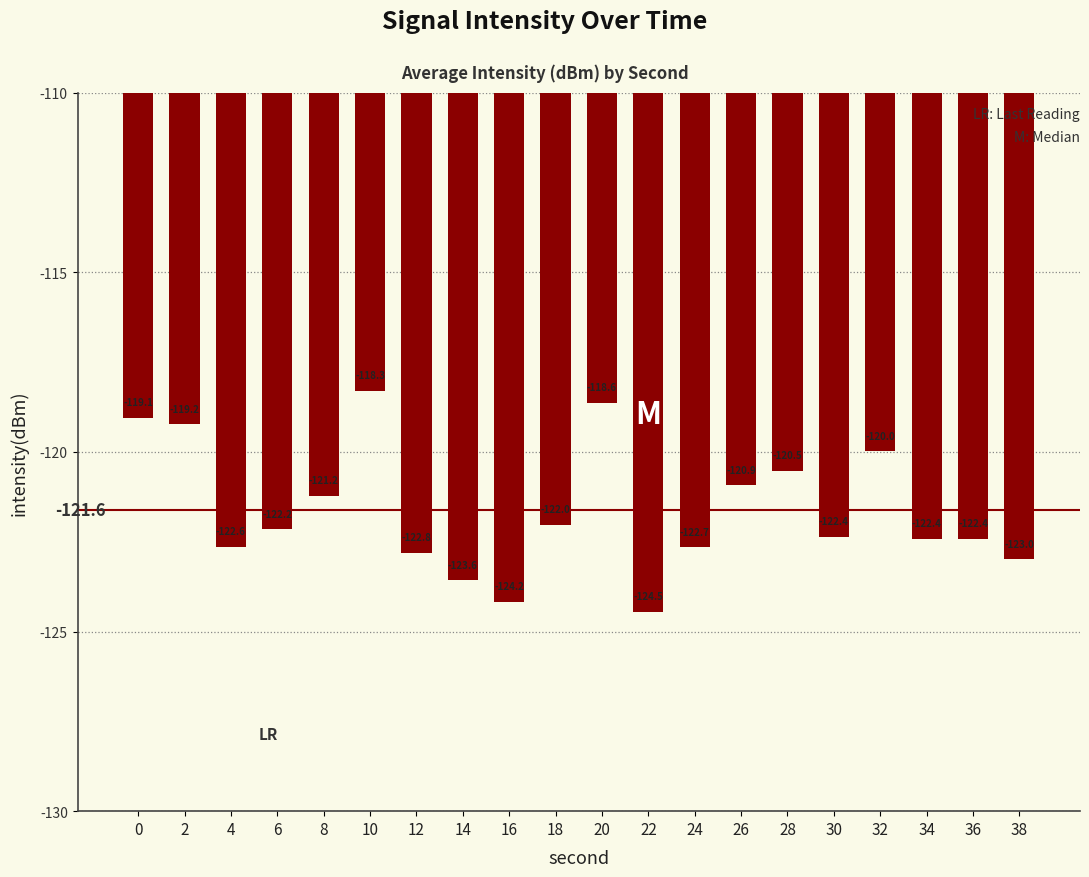

How many values exceed -122?

8